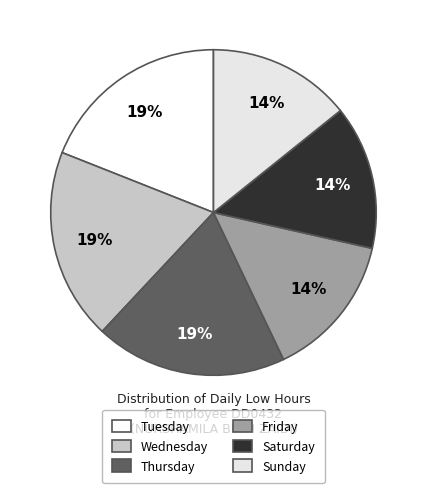

Count the number of slices in the pie.

6